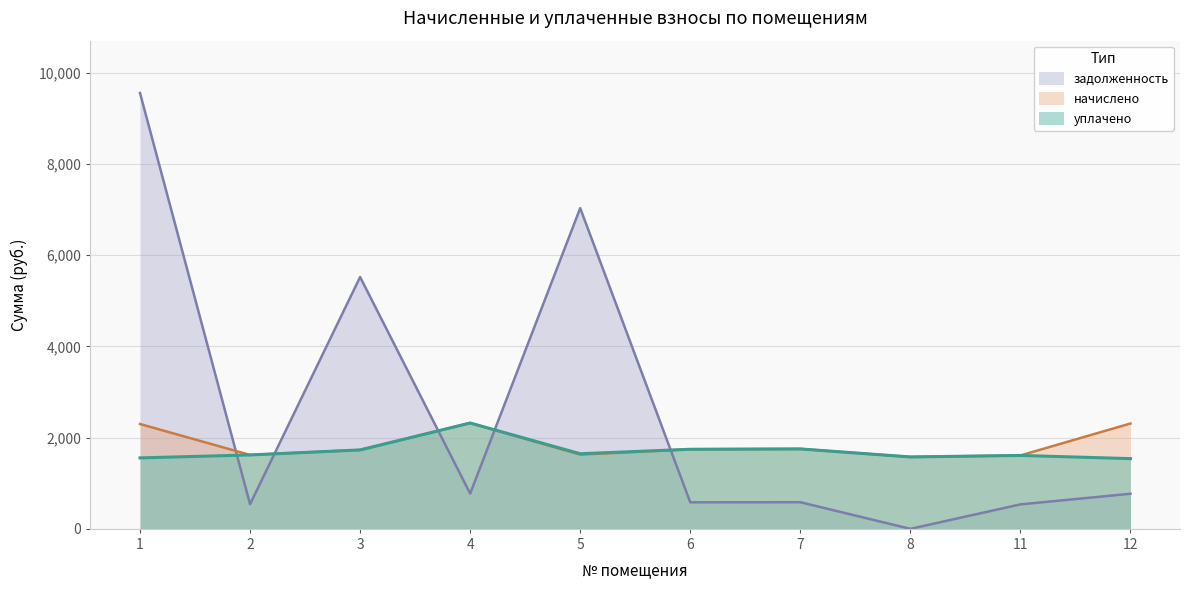

Count the number of data series in this chart.

3